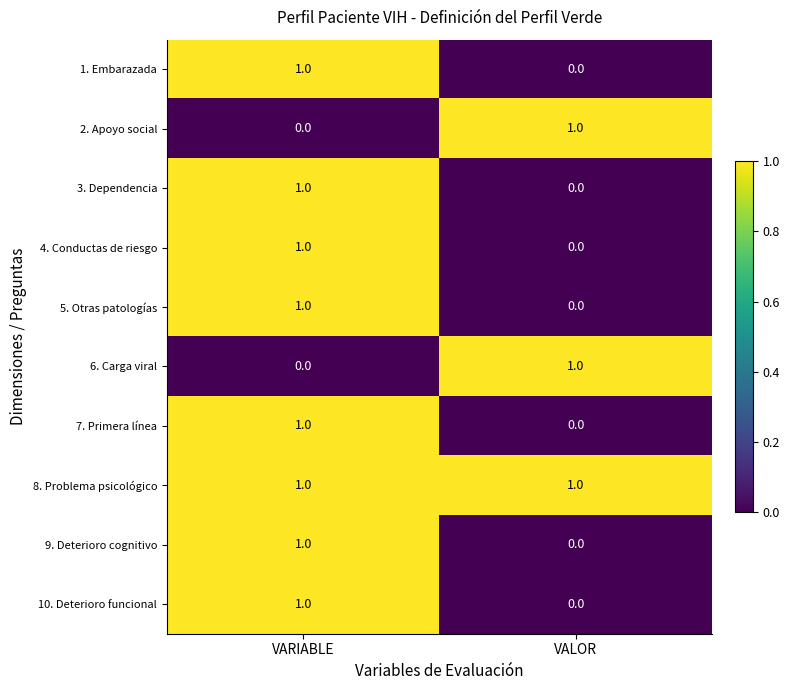

At which category is the sum across all series the highest?

VARIABLE